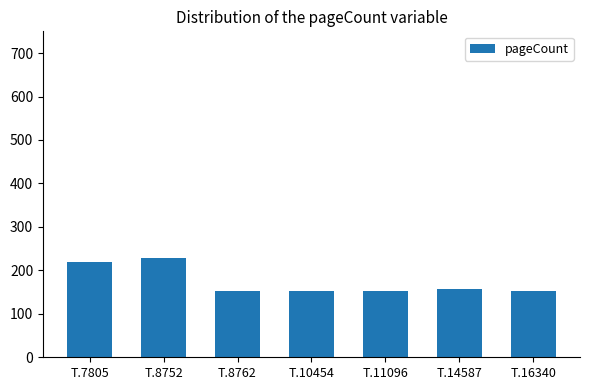

The value at T.16340 is 97. True or false?

False